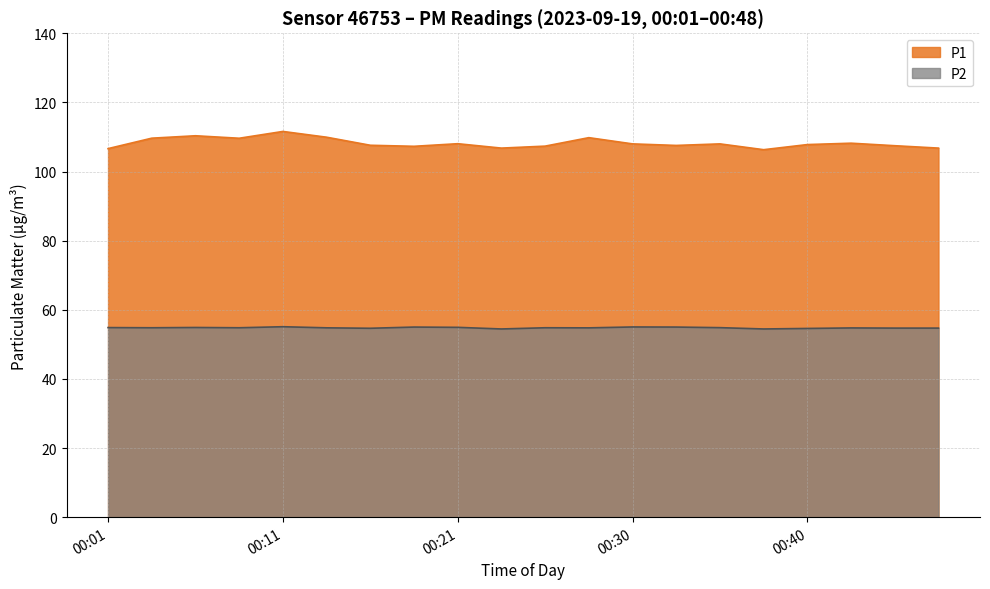

True or false: P1 and P2 cross at least once.

False